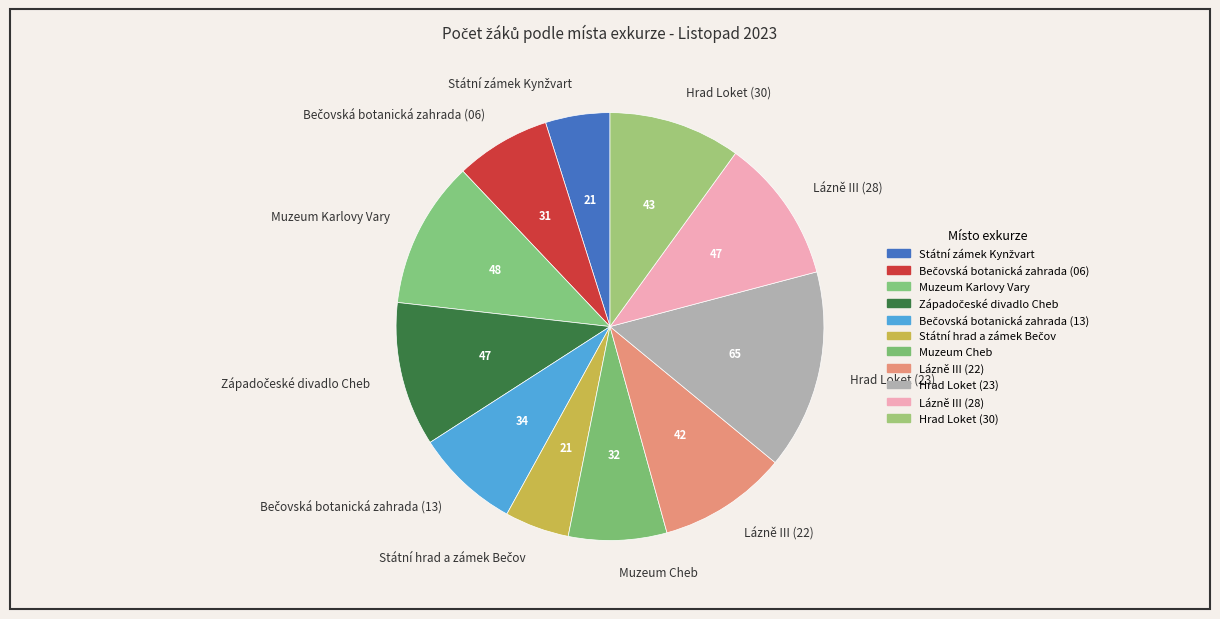

The Hrad Loket (23) slice represents 4% of the pie. True or false?

False